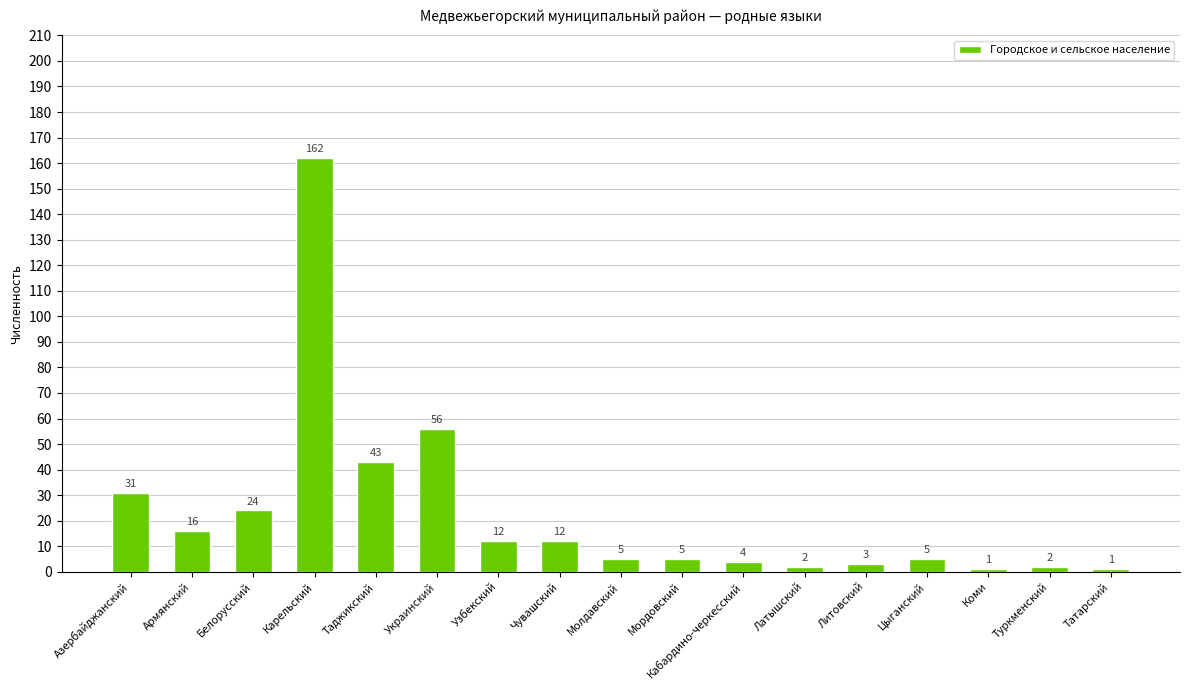

Which has a higher value, Молдавский or Латышский?

Молдавский